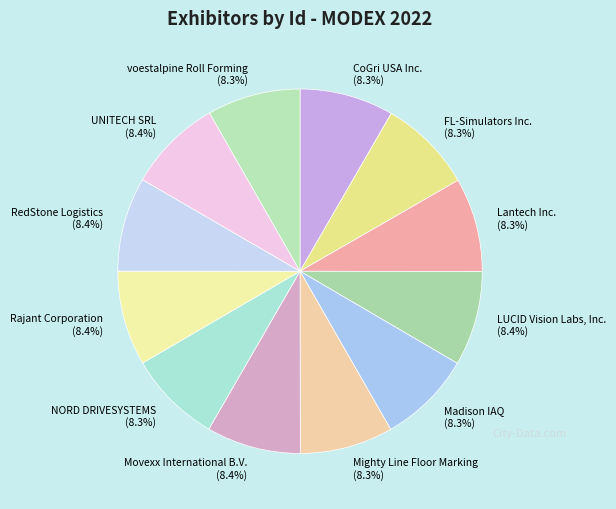

To the nearest percent, what is the average slice percentage?

8%